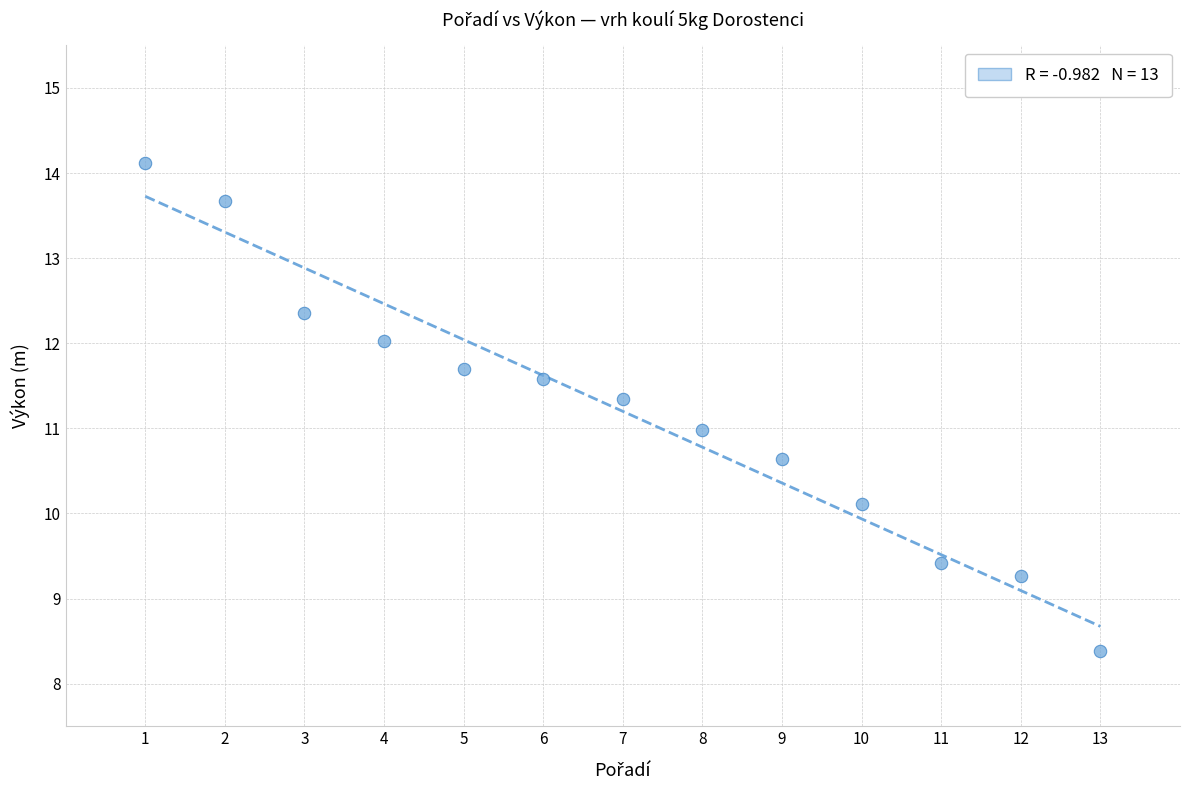

What is the range of X values (max minus min)?

12.0